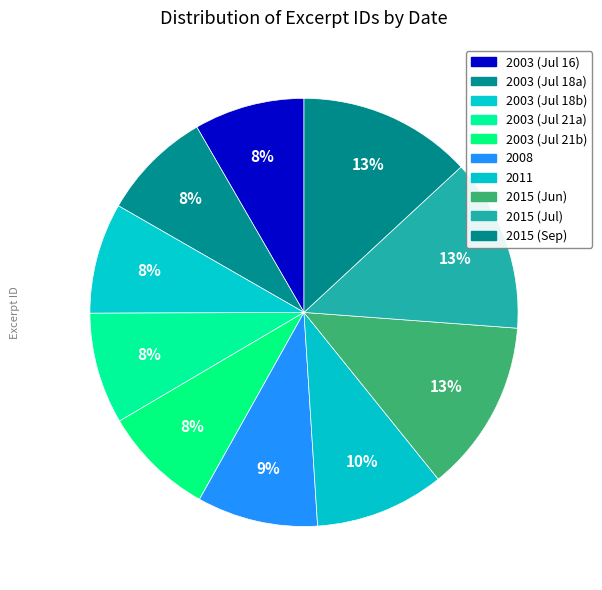

How many segments does this pie chart have?

10